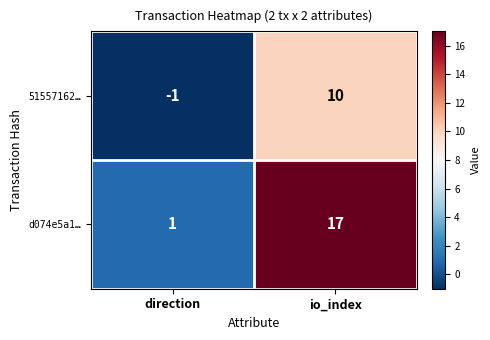

At which category does the chart reach its peak across all series?

io_index